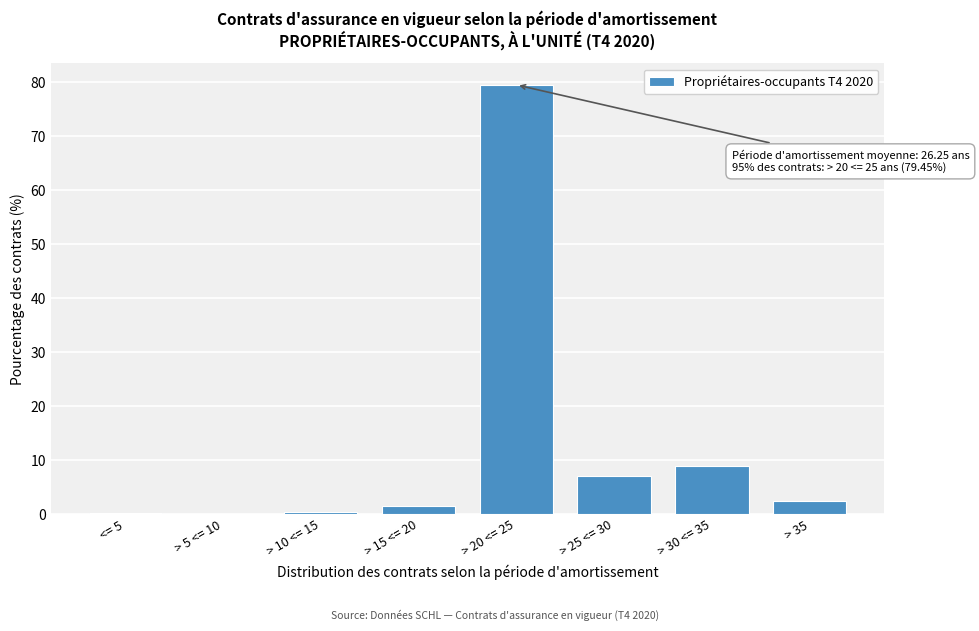

True or false: the data shows 2.5 at > 35.

True